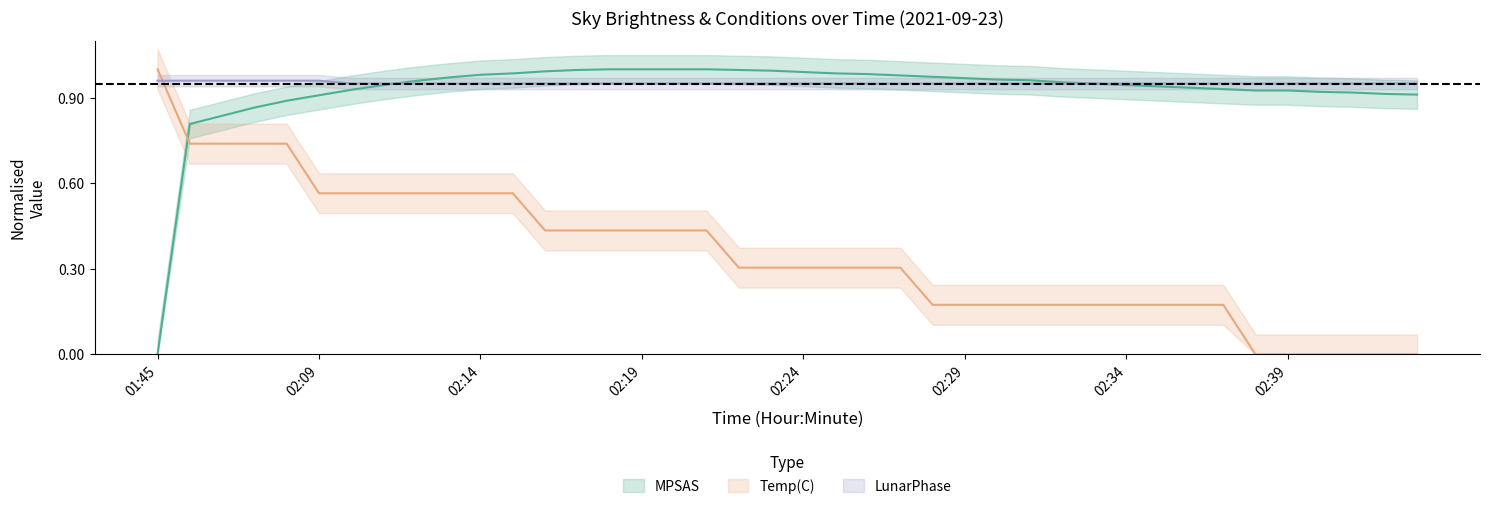

Which series has the largest total across all categories?

LunarPhase